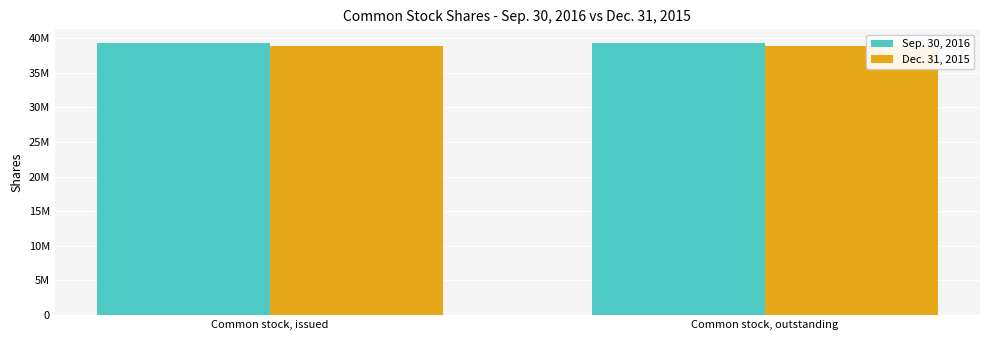

Rank the series at Common stock, issued from highest to lowest value.

Sep. 30, 2016, Dec. 31, 2015